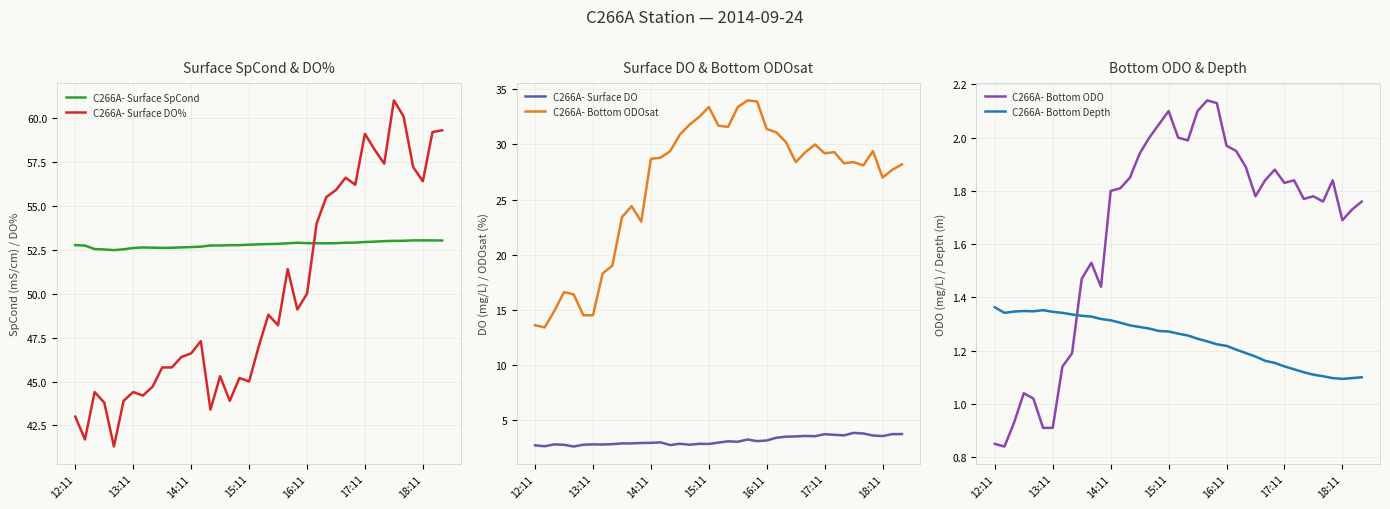

Reading left to right, extract all data points from this chart.

C266A- Surface SpCond: 52.8	52.7	52.5	52.5	52.5	52.5	52.6	52.6	52.6	52.6	52.6	52.6	52.7	52.7	52.7	52.7	52.8	52.8	52.8	52.8	52.8	52.8	52.9	52.9	52.9	52.9	52.9	52.9	52.9	52.9	52.9	53.0	53.0	53.0	53.0	53.0	53.0	53.0	53.0
C266A- Surface DO%: 43.0	41.7	44.4	43.8	41.3	43.9	44.4	44.2	44.7	45.8	45.8	46.4	46.6	47.3	43.4	45.3	43.9	45.2	45.0	47.0	48.8	48.2	51.4	49.1	50.0	54.0	55.5	55.9	56.6	56.2	59.1	58.2	57.4	61.0	60.1	57.2	56.4	59.2	59.3
C266A- Surface DO: 2.7	2.6	2.8	2.7	2.6	2.8	2.8	2.8	2.8	2.9	2.9	2.9	2.9	3.0	2.7	2.8	2.8	2.8	2.8	2.9	3.1	3.0	3.2	3.1	3.1	3.4	3.5	3.5	3.6	3.5	3.7	3.7	3.6	3.8	3.8	3.6	3.5	3.7	3.7
C266A- Bottom ODOsat: 13.6	13.4	14.9	16.6	16.4	14.5	14.5	18.3	19.0	23.4	24.4	23.0	28.7	28.8	29.4	30.9	31.8	32.5	33.4	31.7	31.6	33.4	34.0	33.9	31.4	31.1	30.2	28.4	29.3	30.0	29.2	29.3	28.3	28.4	28.1	29.4	27.0	27.7	28.2
C266A- Bottom ODO: 0.8	0.8	0.9	1.0	1.0	0.9	0.9	1.1	1.2	1.5	1.5	1.4	1.8	1.8	1.9	1.9	2.0	2.0	2.1	2.0	2.0	2.1	2.1	2.1	2.0	1.9	1.9	1.8	1.8	1.9	1.8	1.8	1.8	1.8	1.8	1.8	1.7	1.7	1.8
C266A- Bottom Depth: 1.4	1.3	1.3	1.3	1.3	1.4	1.3	1.3	1.3	1.3	1.3	1.3	1.3	1.3	1.3	1.3	1.3	1.3	1.3	1.3	1.3	1.2	1.2	1.2	1.2	1.2	1.2	1.2	1.2	1.2	1.1	1.1	1.1	1.1	1.1	1.1	1.1	1.1	1.1